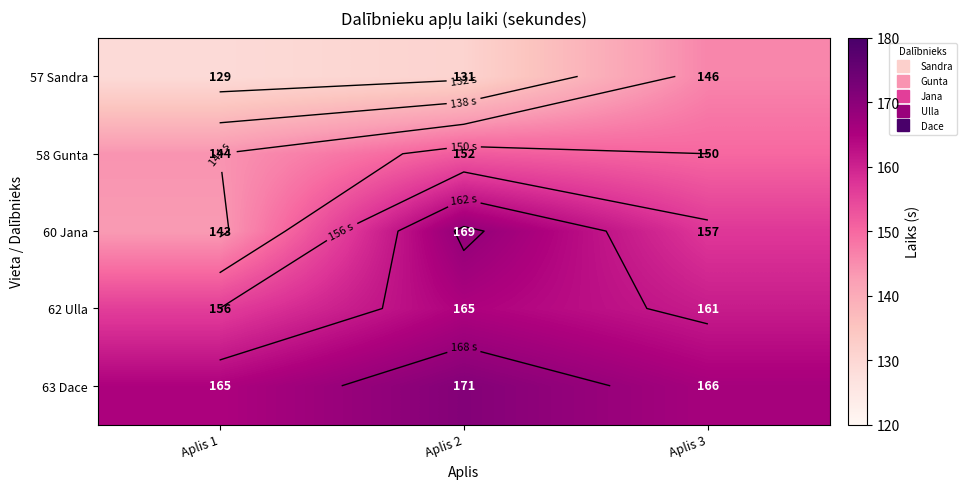

The value of 57 Sandra at Aplis 2 is 213. True or false?

False